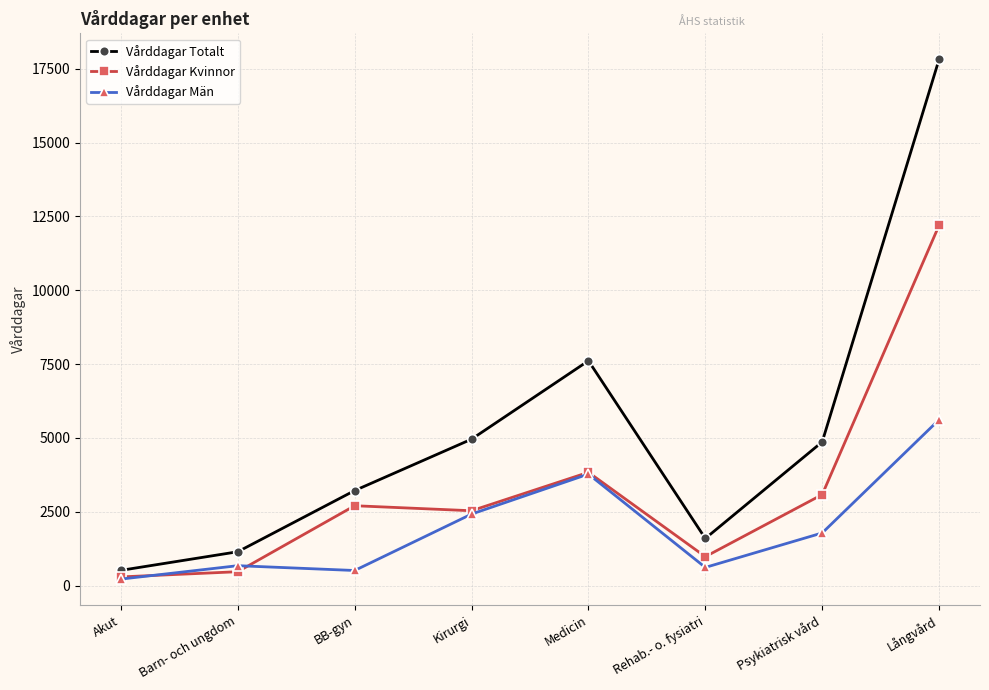

True or false: Vårddagar Män has a value of 6559 at Medicin.

False